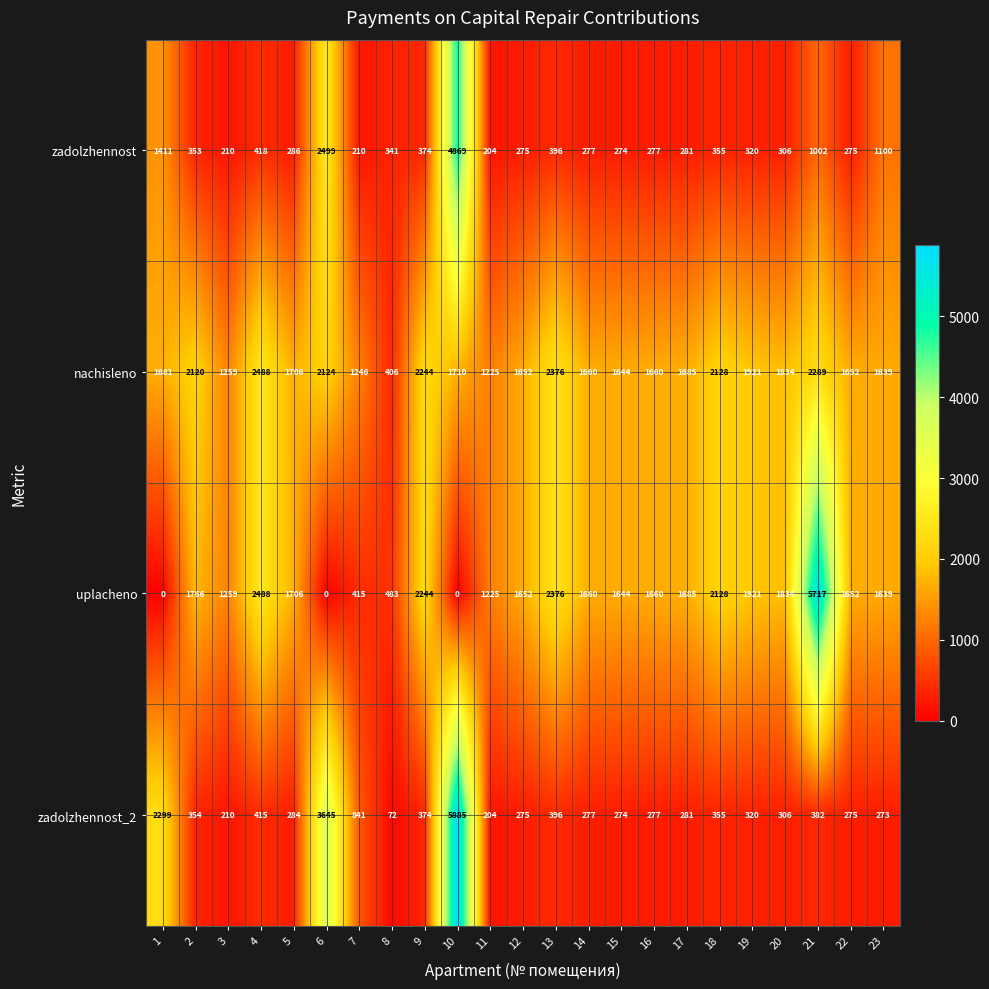

How many categories are shown in the chart?

23